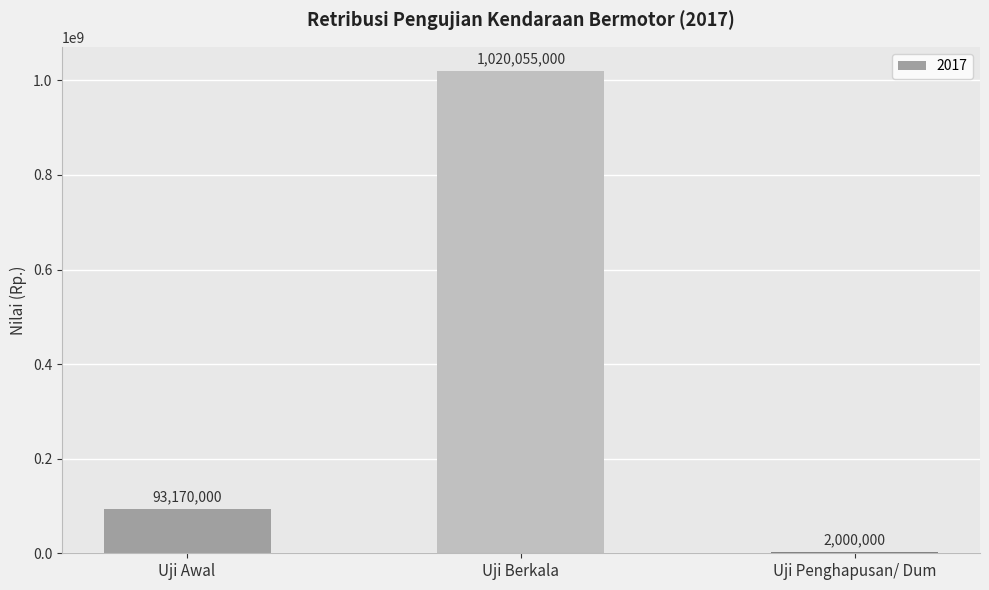

The chart shows a value of 261987487 at Uji Berkala. True or false?

False